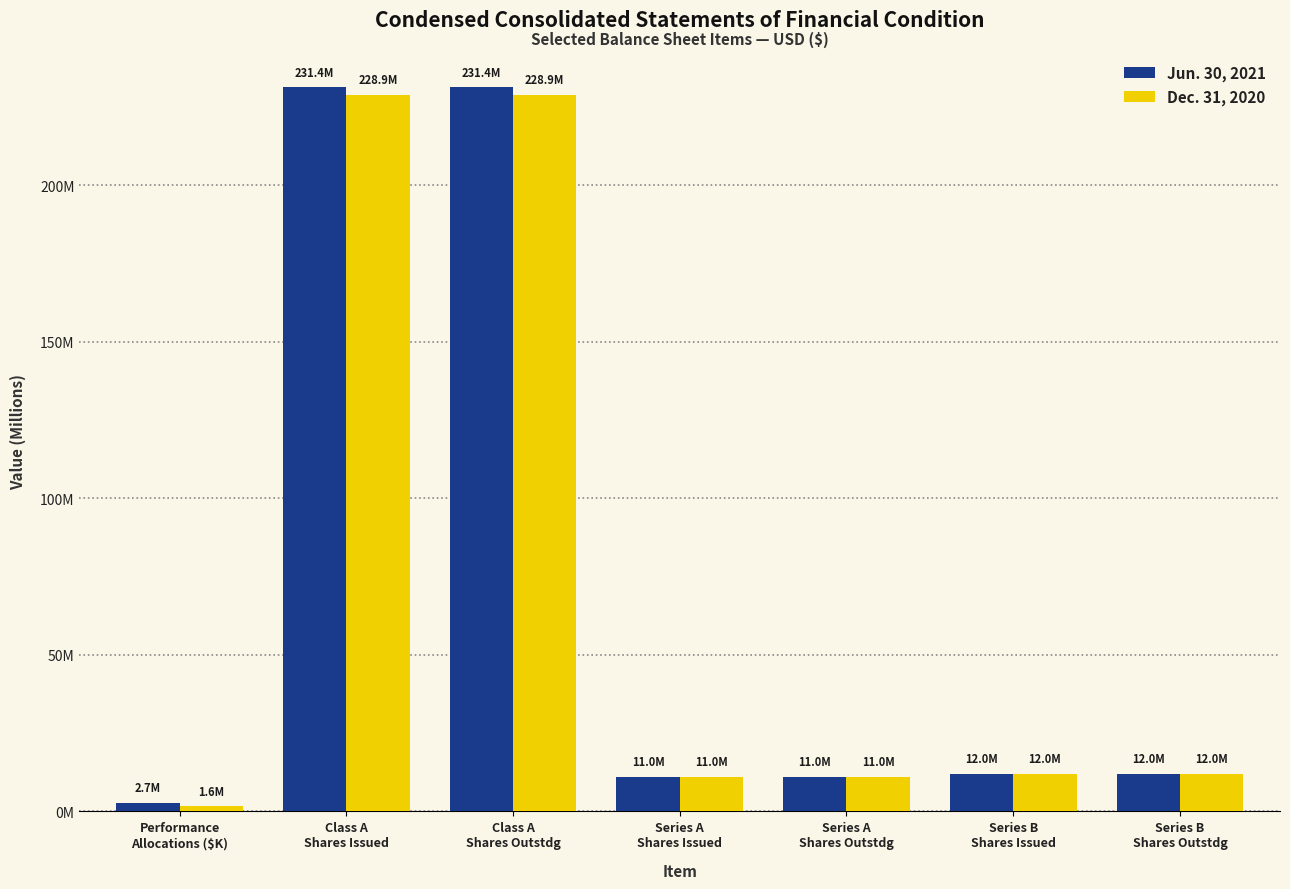

What are all the series names shown in the legend?

Jun. 30, 2021, Dec. 31, 2020